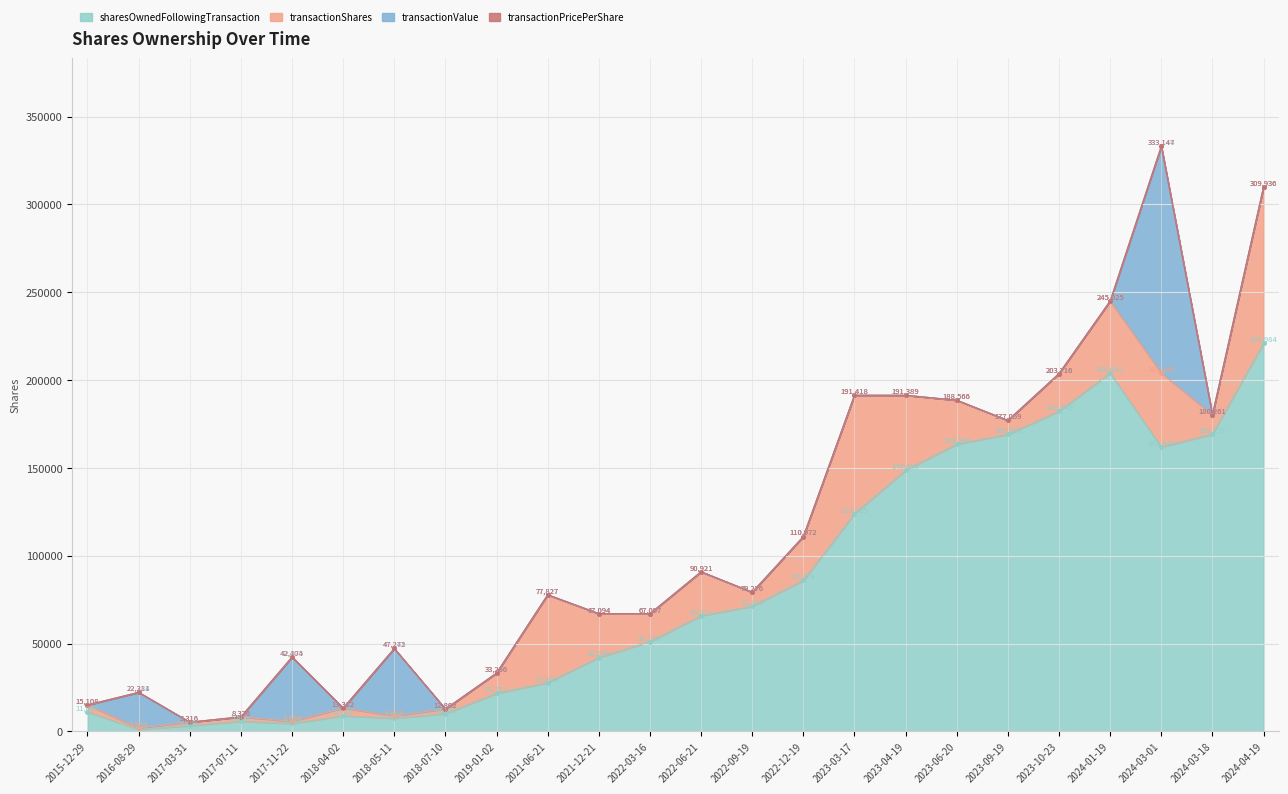

Is it true that transactionValue equals 38311 at 2018-05-11?

True